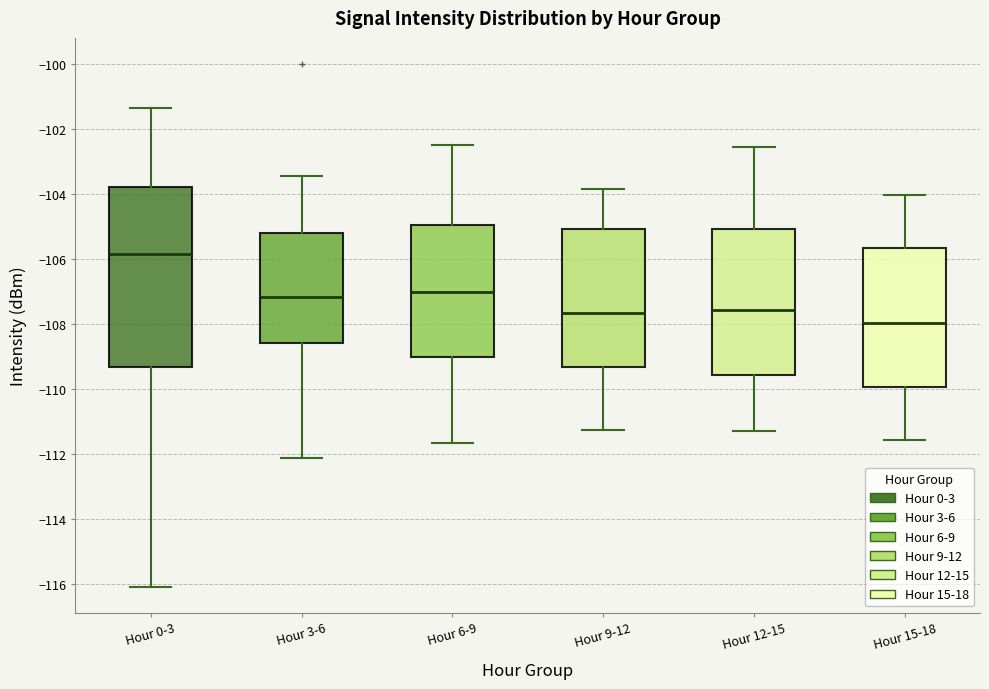

Where does the upper whisker of the box for Hour 6-9 end on the y-axis? The values are not printed on the chart, so give them approximately, as read against the axis.

-102.4